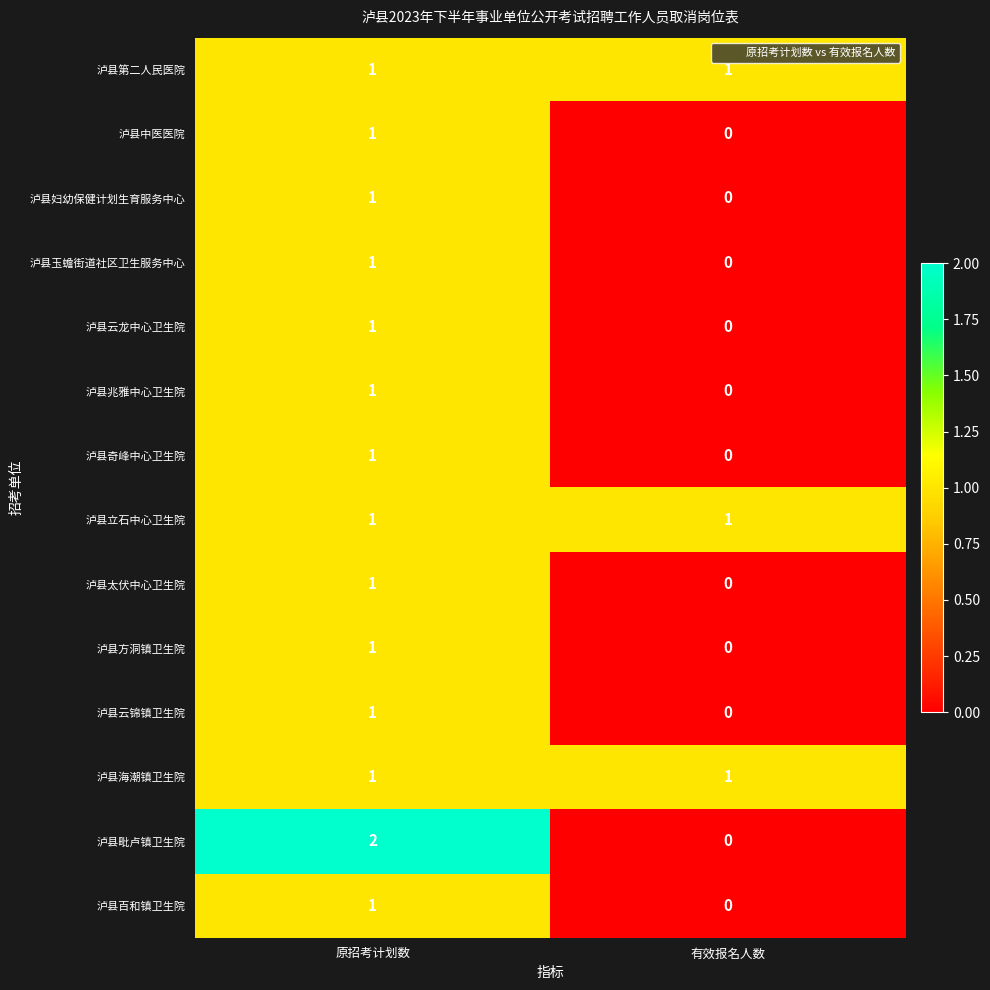

Reading right to left, what are all the values shown in this chart?

泸县第二人民医院: 有效报名人数=1	原招考计划数=1
泸县中医医院: 有效报名人数=0	原招考计划数=1
泸县妇幼保健计划生育服务中心: 有效报名人数=0	原招考计划数=1
泸县玉蟾街道社区卫生服务中心: 有效报名人数=0	原招考计划数=1
泸县云龙中心卫生院: 有效报名人数=0	原招考计划数=1
泸县兆雅中心卫生院: 有效报名人数=0	原招考计划数=1
泸县奇峰中心卫生院: 有效报名人数=0	原招考计划数=1
泸县立石中心卫生院: 有效报名人数=1	原招考计划数=1
泸县太伏中心卫生院: 有效报名人数=0	原招考计划数=1
泸县方洞镇卫生院: 有效报名人数=0	原招考计划数=1
泸县云锦镇卫生院: 有效报名人数=0	原招考计划数=1
泸县海潮镇卫生院: 有效报名人数=1	原招考计划数=1
泸县毗卢镇卫生院: 有效报名人数=0	原招考计划数=2
泸县百和镇卫生院: 有效报名人数=0	原招考计划数=1